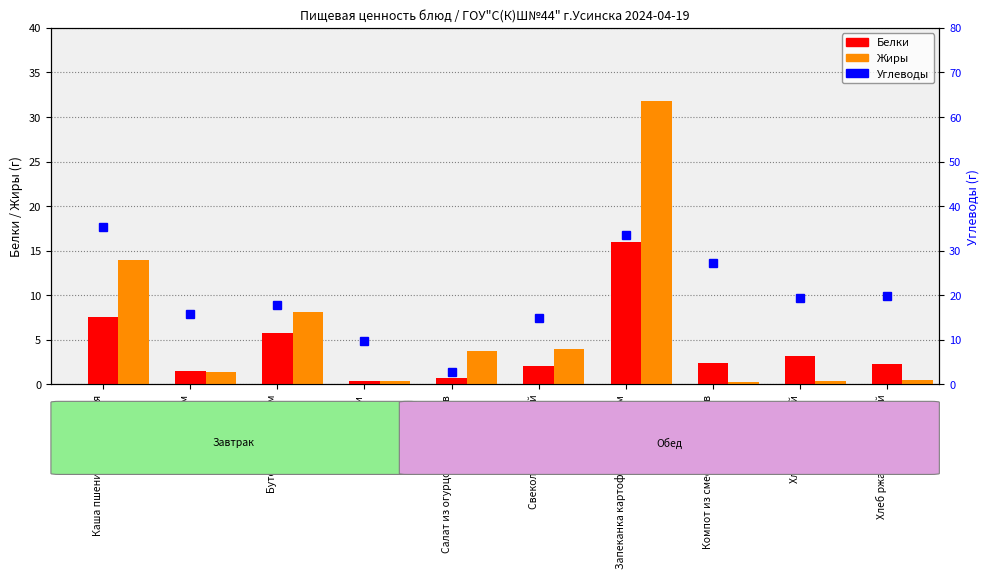

What position from the right is Запеканка картофельная с мясом?

4